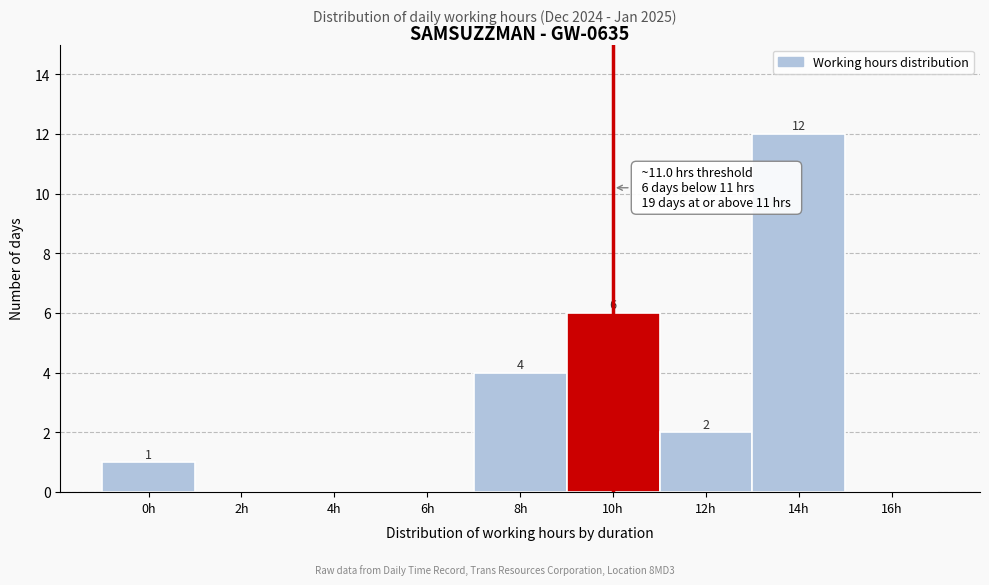

Reading left to right, extract all data points from this chart.

0h=1	2h=0	4h=0	6h=0	8h=4	10h=6	12h=2	14h=12	16h=0